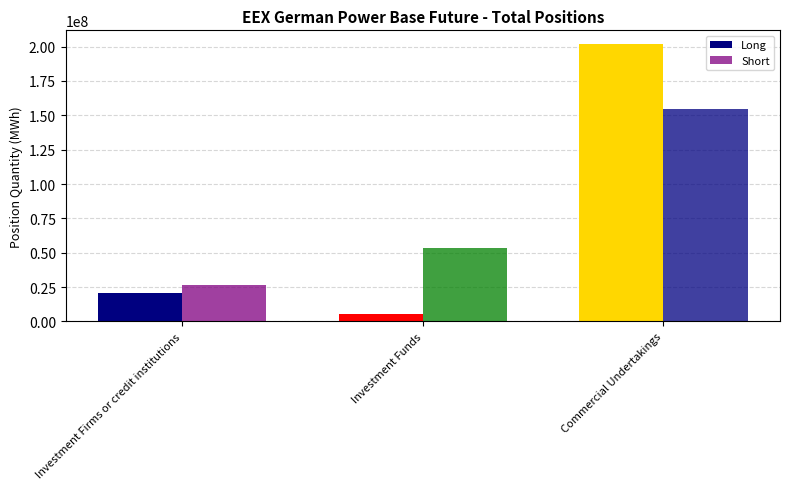

Are the bars horizontal?

No